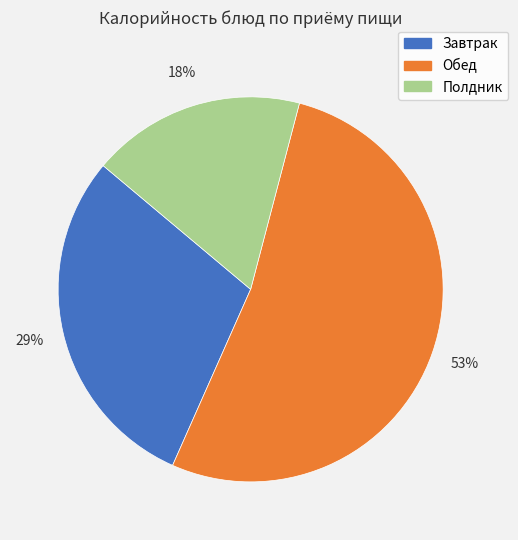

Count the number of slices in the pie.

3